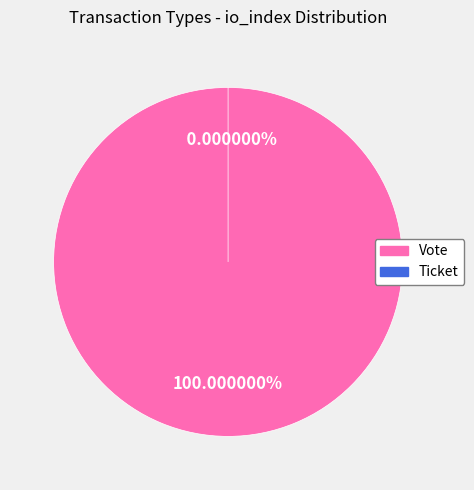

What is the total percentage of Vote and Ticket?

100.0%